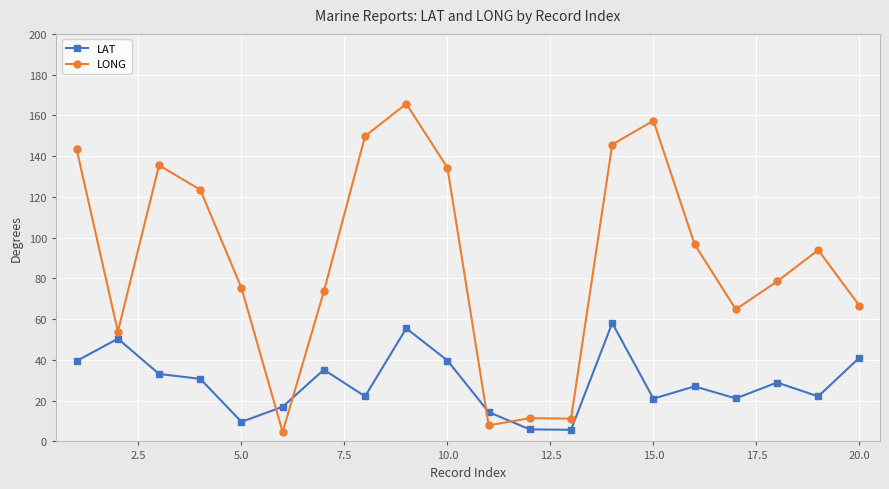

What is the average value of the LAT series?

28.9